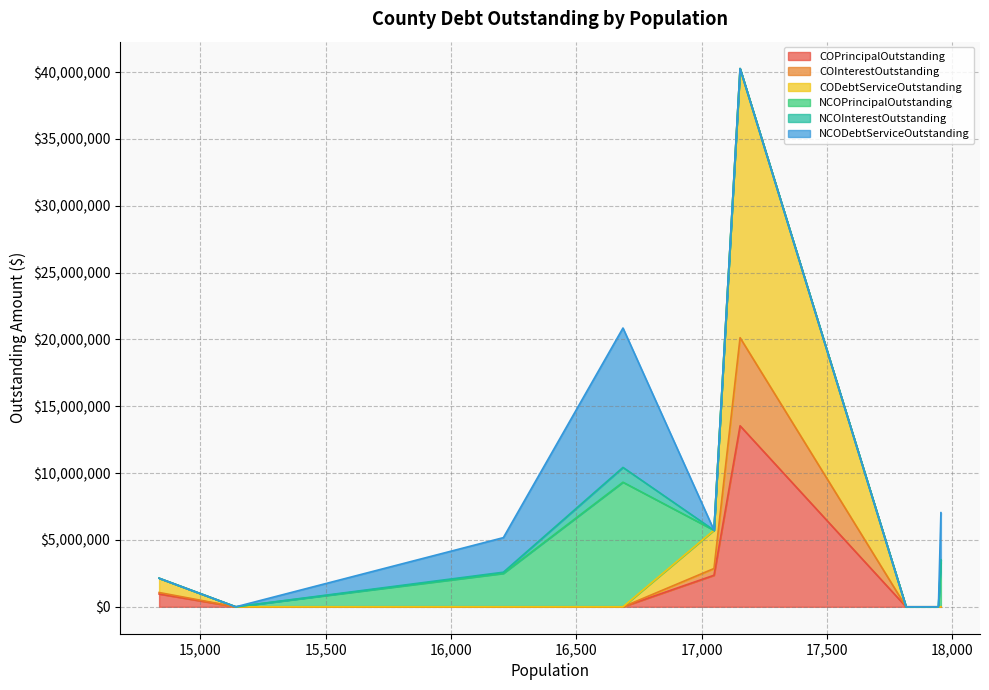

Between 17815 and 17153, which series saw the biggest shift?

CODebtServiceOutstanding